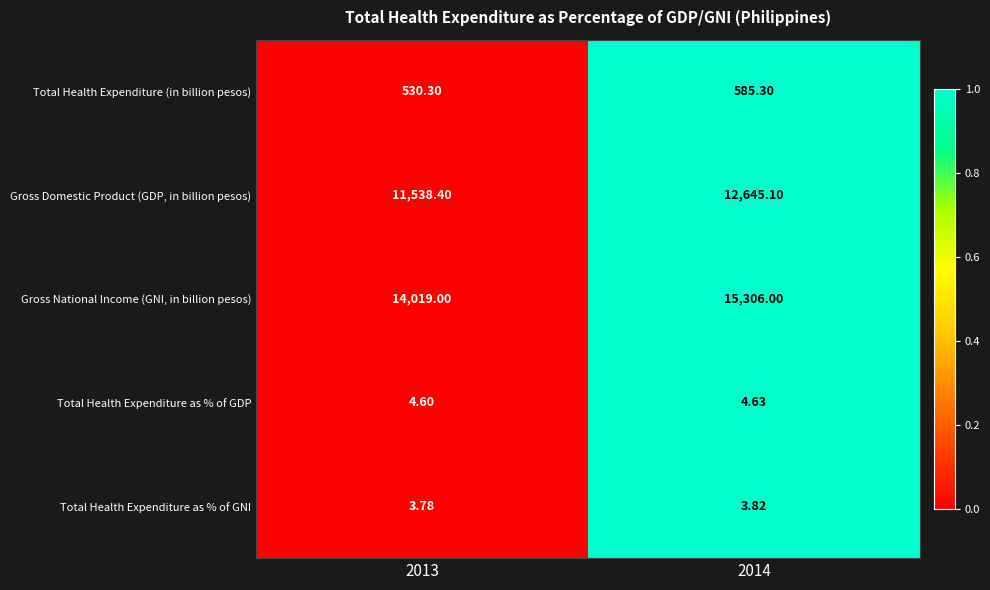

Is the value of Total Health Expenditure as % of GDP at 2014 greater than the value of Gross National Income (GNI, in billion pesos) at 2013?

No